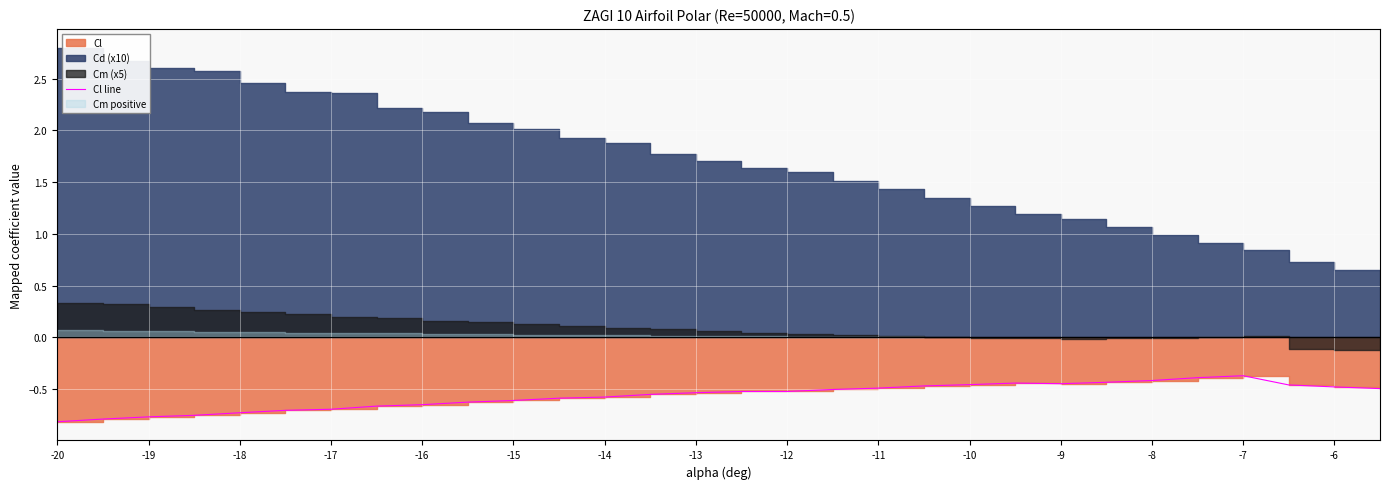

Where is the data nearest to the value 0?

-7